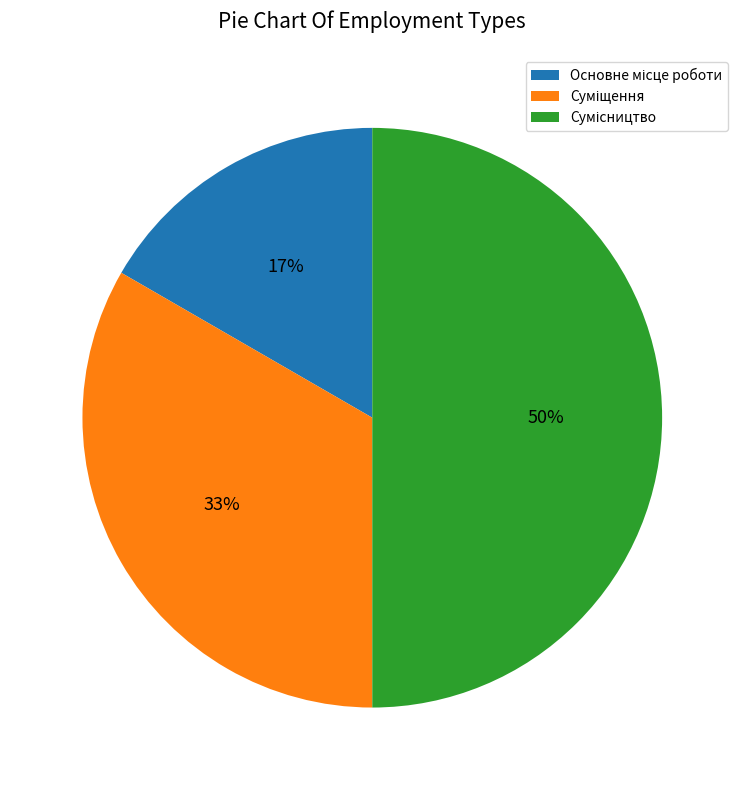

To the nearest percent, what is the difference between the largest and smallest slice percentages?

33%